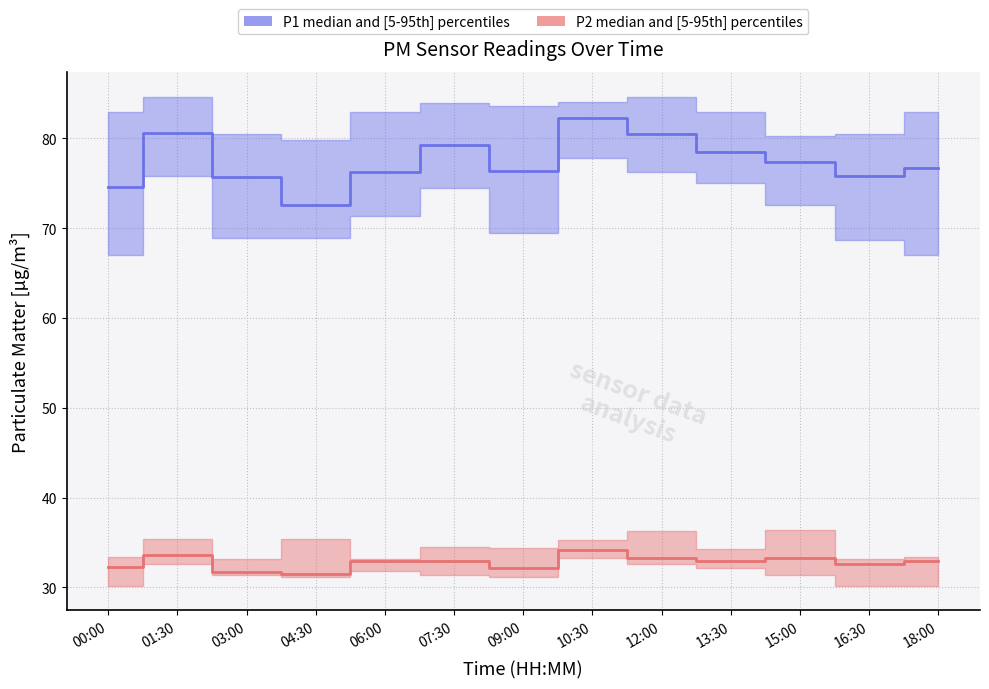

What is the difference between the second highest and second lowest values in the P2 median series?

1.9